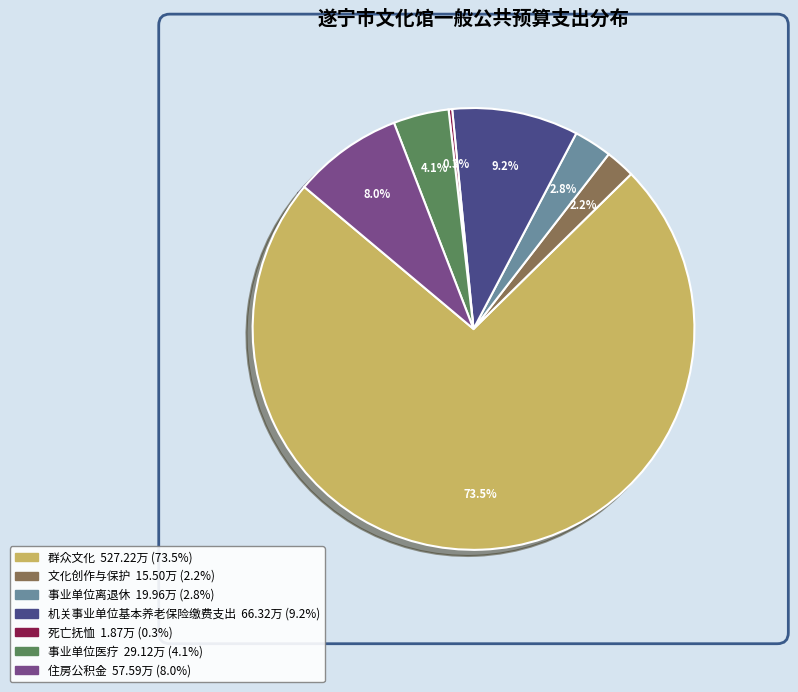

The 文化创作与保护 slice represents 2% of the pie. True or false?

True